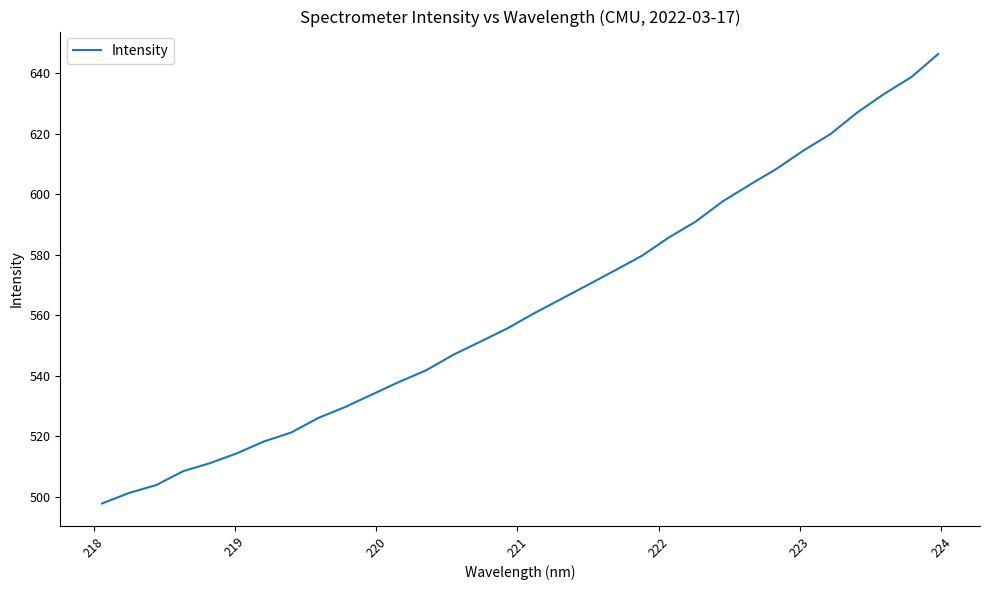

Reading left to right, extract all data points from this chart.

497.9	501.3	503.9	508.5	511.2	514.5	518.4	521.3	526.1	529.7	533.9	538.0	541.8	546.9	551.2	555.6	560.6	565.3	570.1	574.8	579.6	585.7	591.0	597.6	603.1	608.4	614.4	619.9	627.0	633.2	638.7	646.3